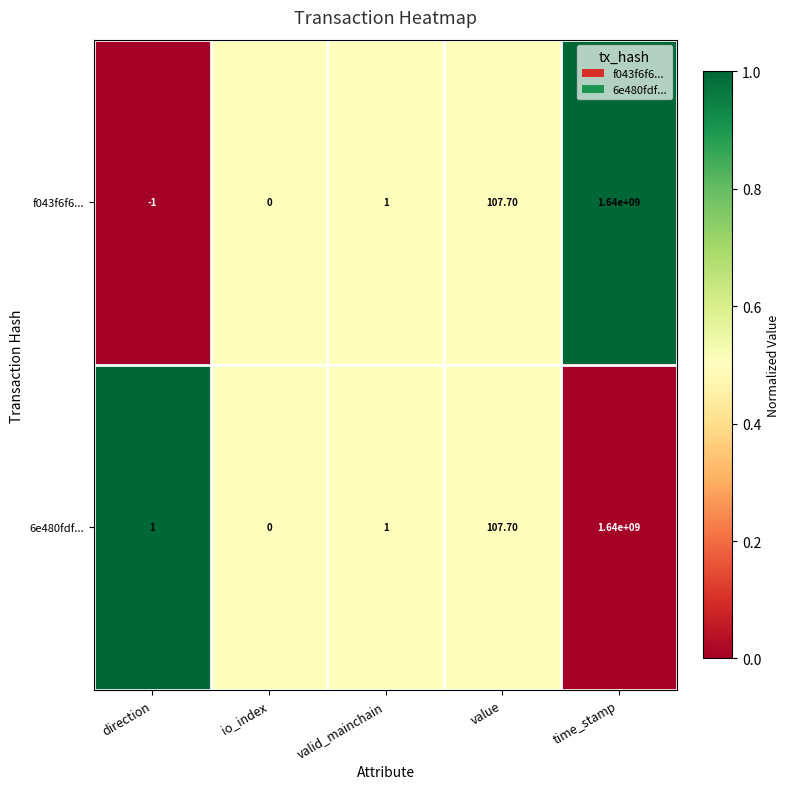

Which series has the widest spread of values?

f043f6f6...